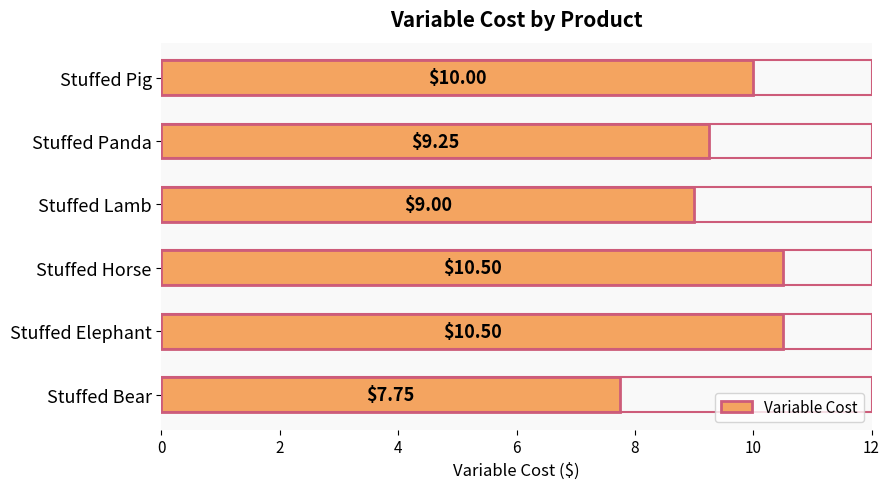

How many series are shown in this chart?

1